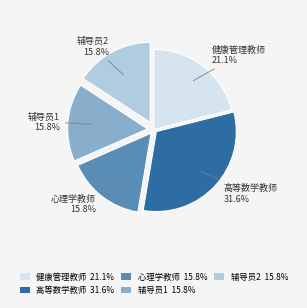

Count the number of slices in the pie.

5